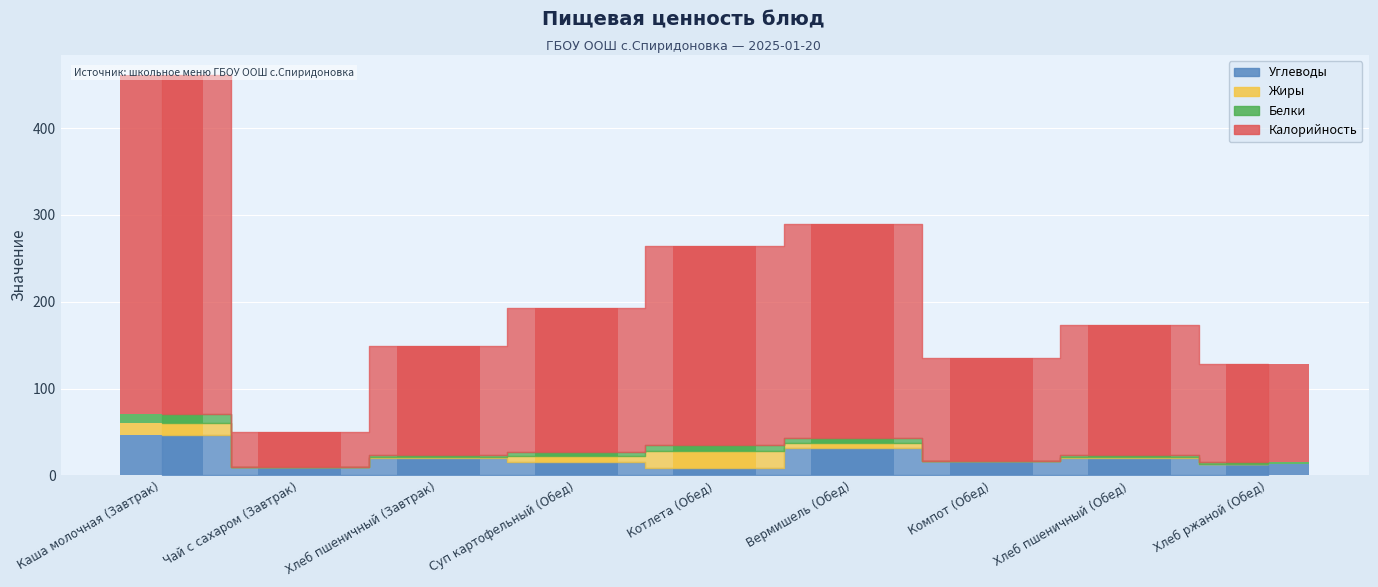

What is the total value across all series at Хлеб пшеничный (Завтрак)?

149